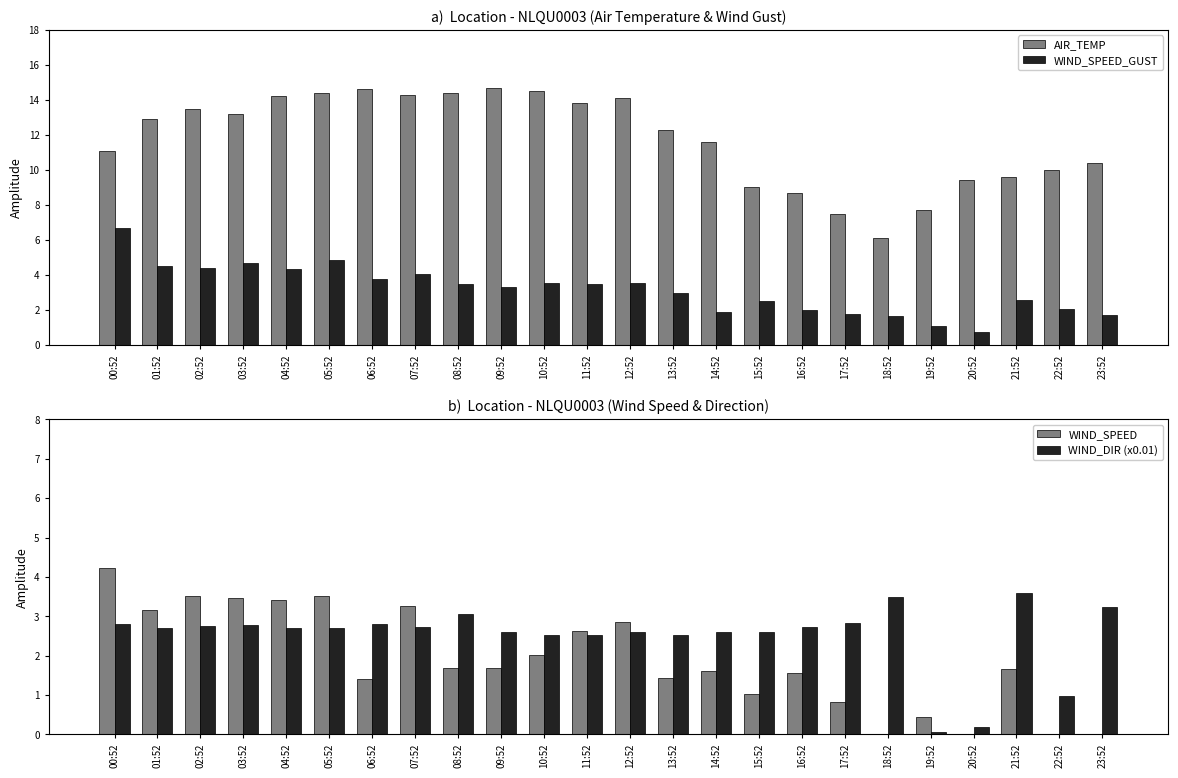

What is the total value across all series at 12:52?

23.1